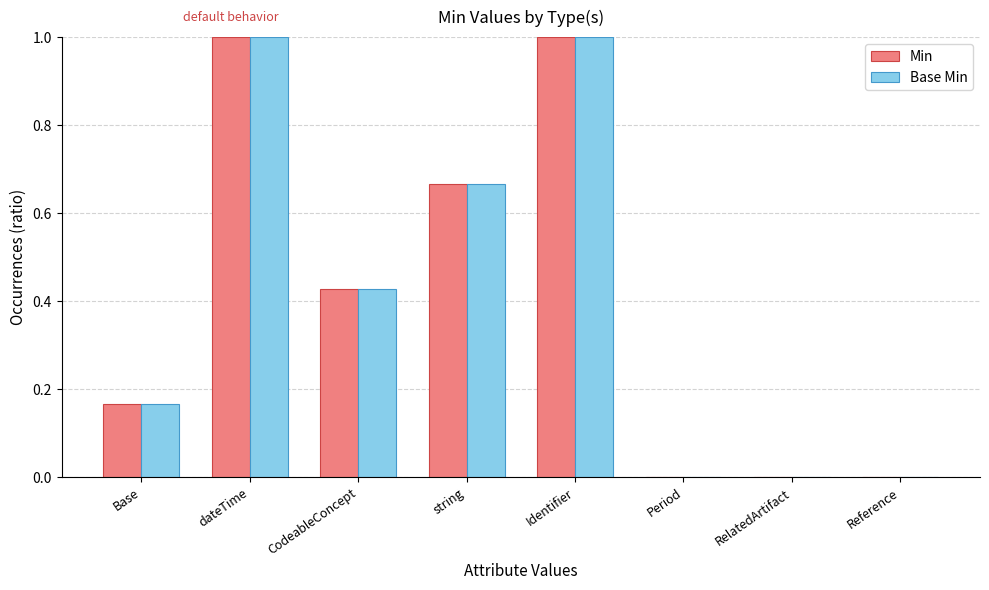

What is the difference between the Base Min values at dateTime and CodeableConcept?

0.6